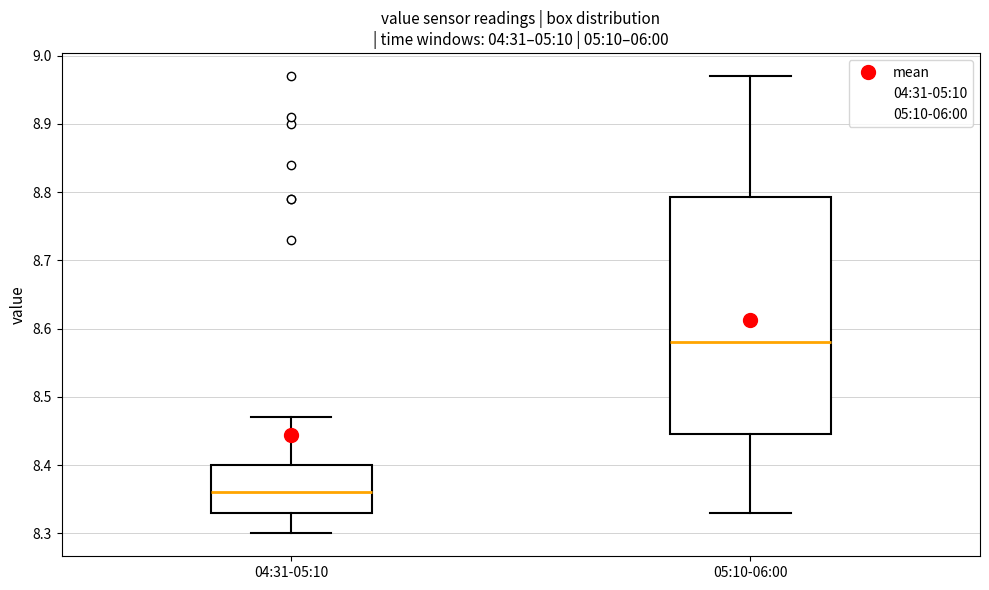

Which box is the tallest, from its lower edge to its upper edge?

05:10-06:00